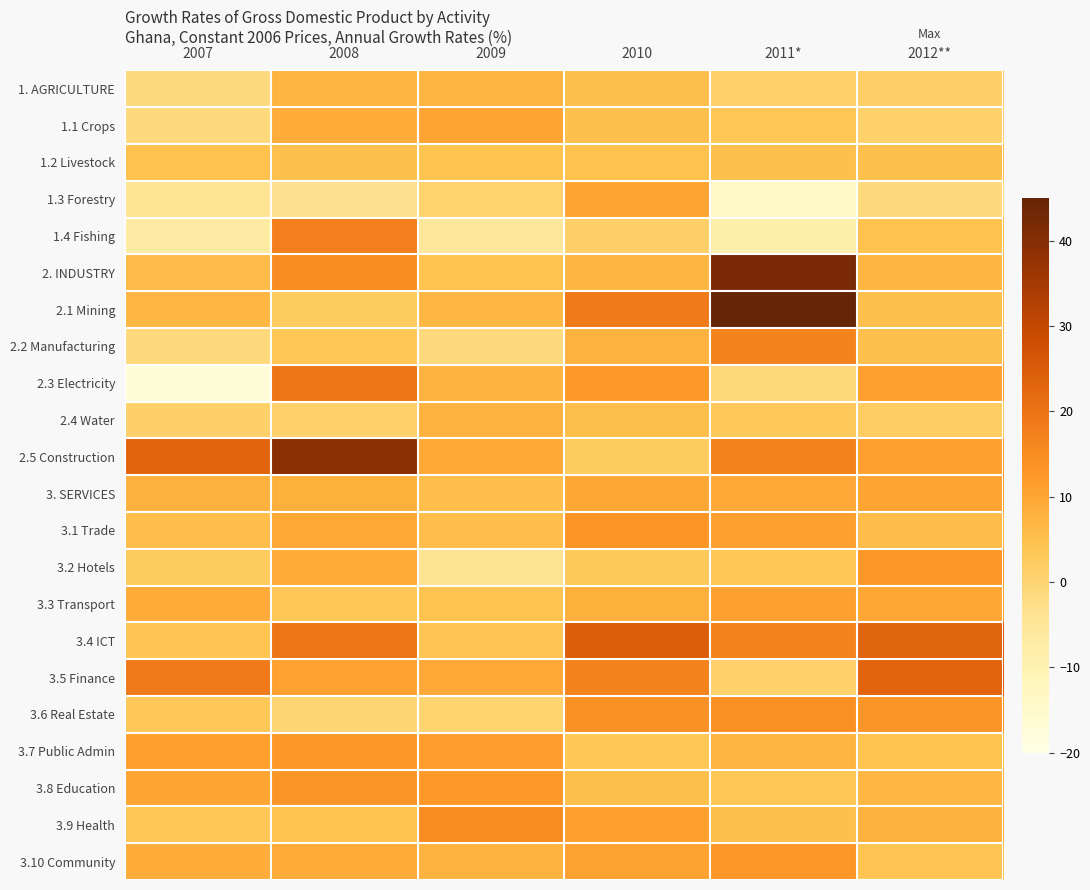

Which series has the widest spread of values?

2.1 Mining